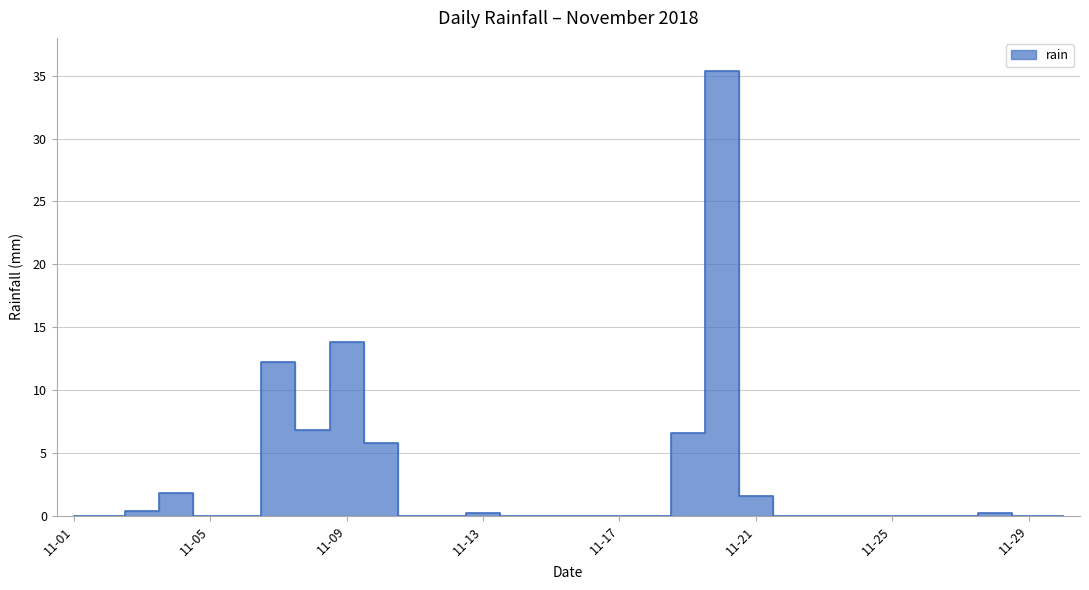

Does the chart have visible grid lines?

Yes